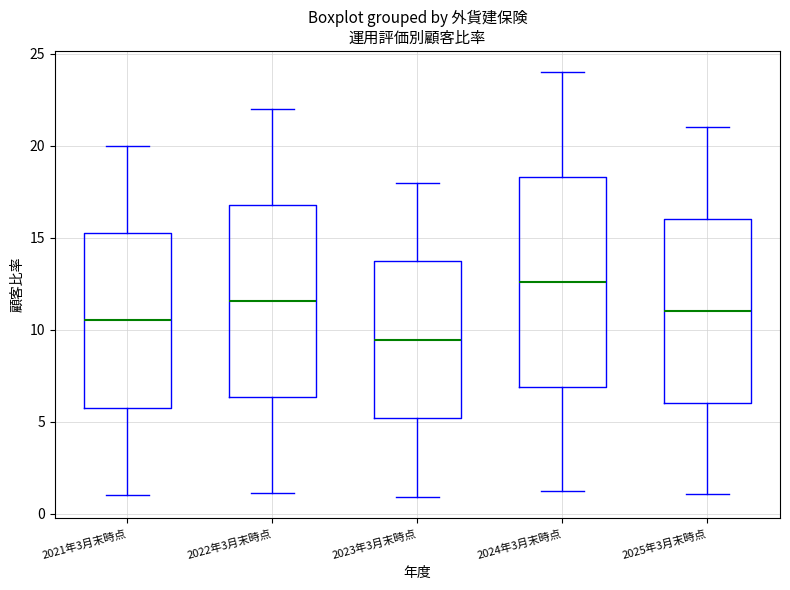

Which box's median line is the highest?

2024年3月末時点